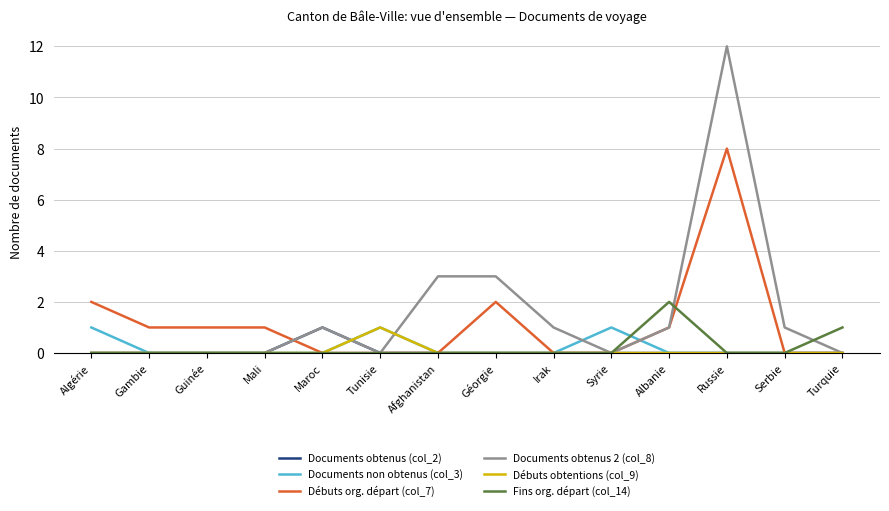

What is the total value across all series at Irak?

1